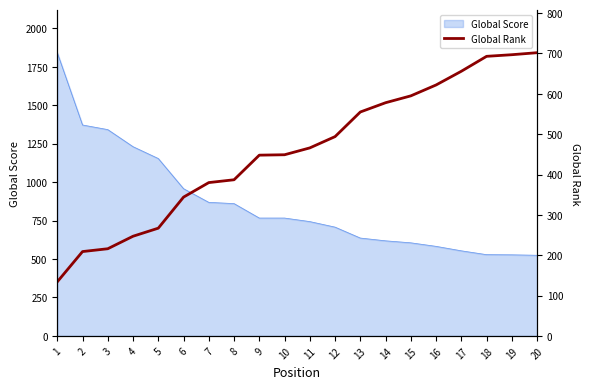

The chart shows a value of 500 at 7. True or false?

False